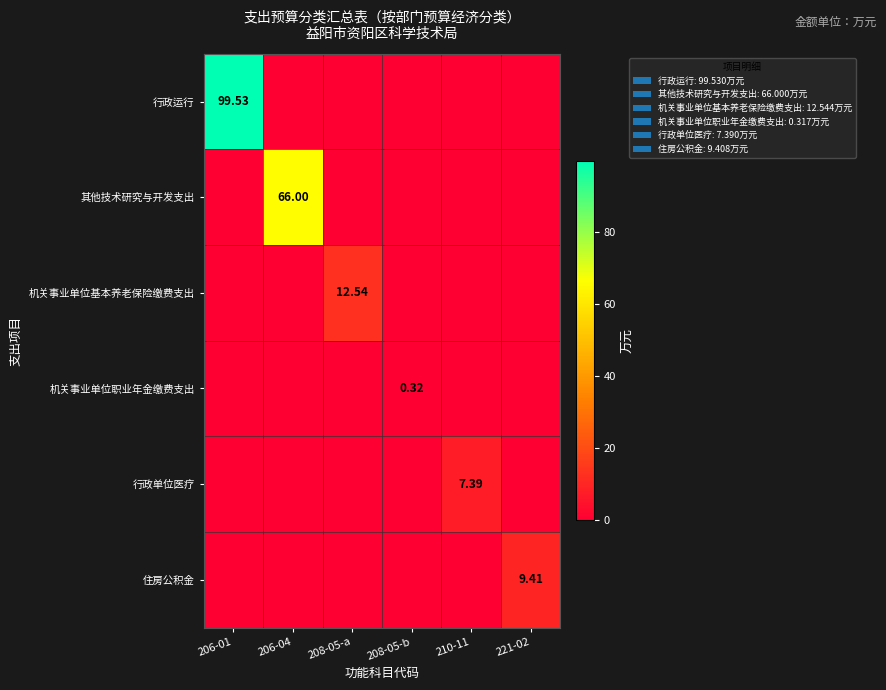

True or false: 机关事业单位职业年金缴费支出 has a value of 0.0 at 221-02.

True